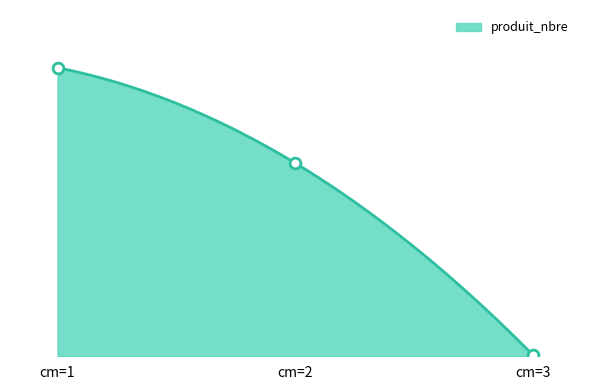

What is the change in value from cm=1 to cm=3?

-503